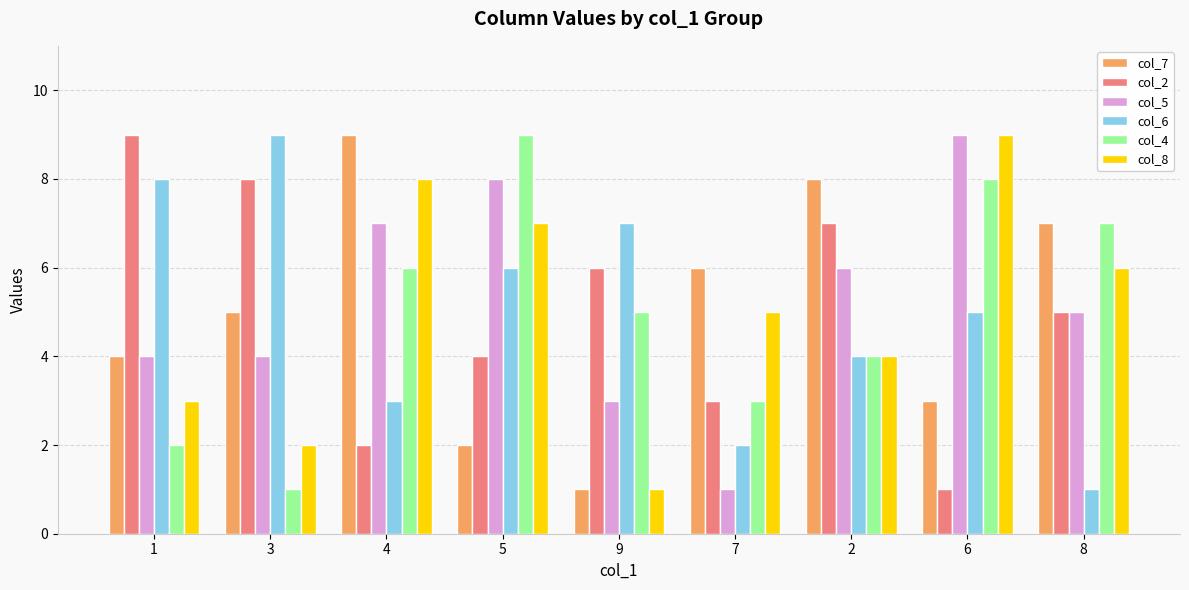

What is the label of the 3rd bar from the right?

2